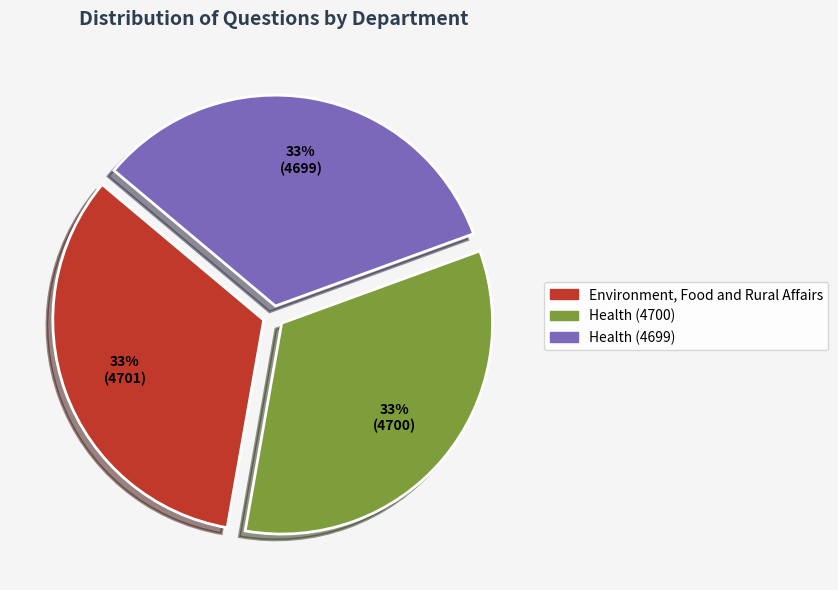

To the nearest percent, what is the combined percentage of Health (4700) and Health (4699)?

67%